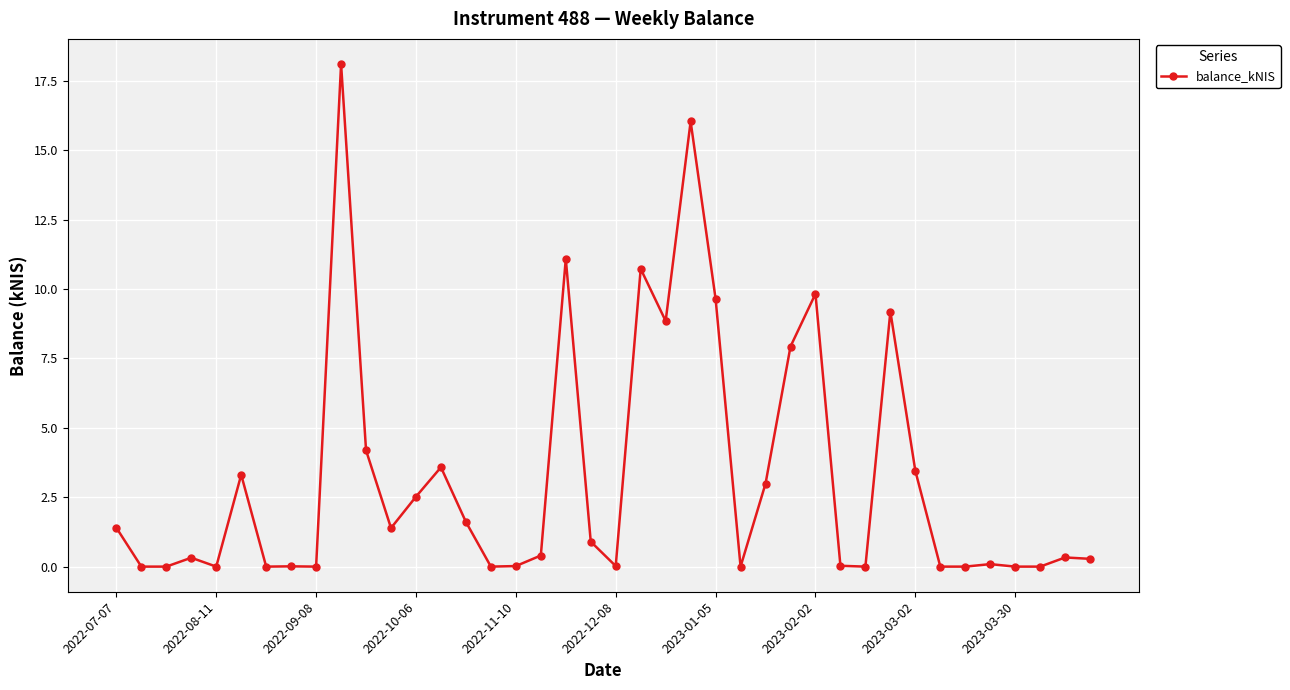

What is the difference between the maximum and minimum values?

18.1